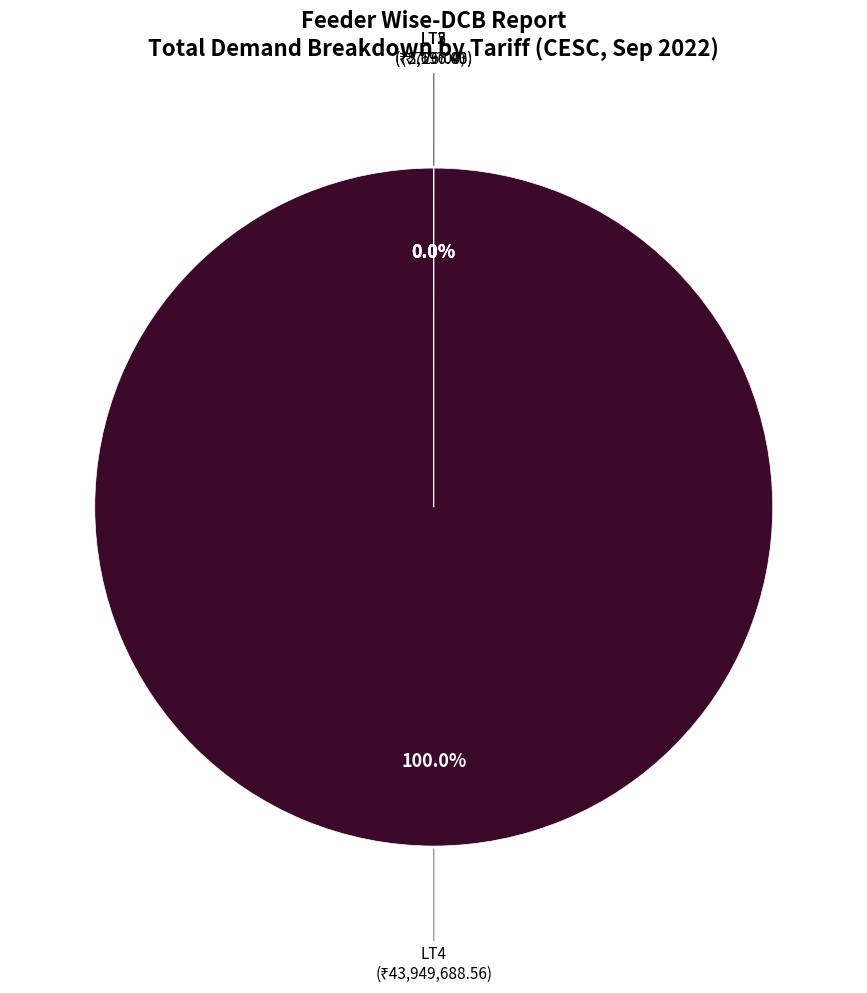

Is there a majority slice in this chart?

Yes